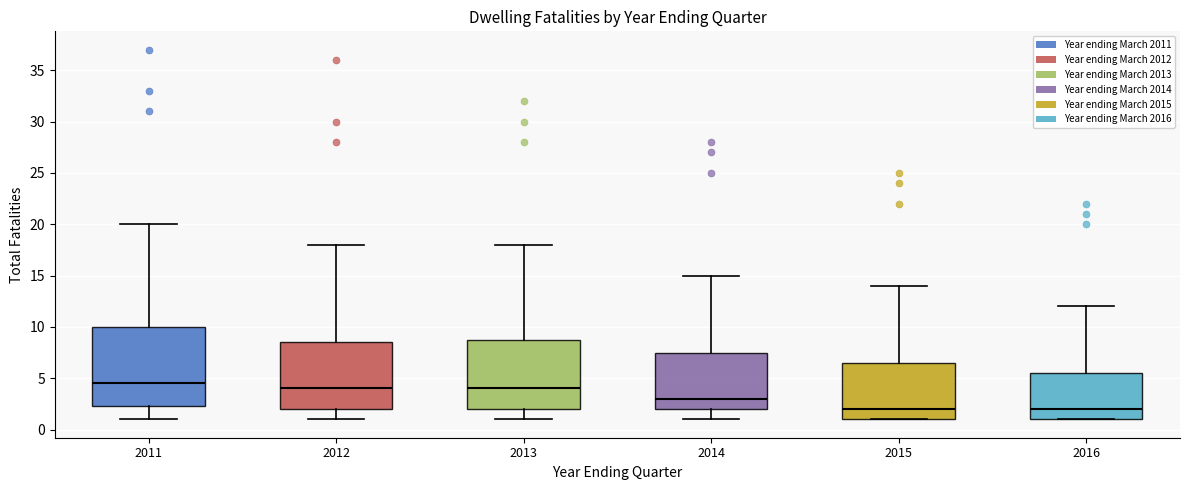

Which box is the tallest, from its lower edge to its upper edge?

2011